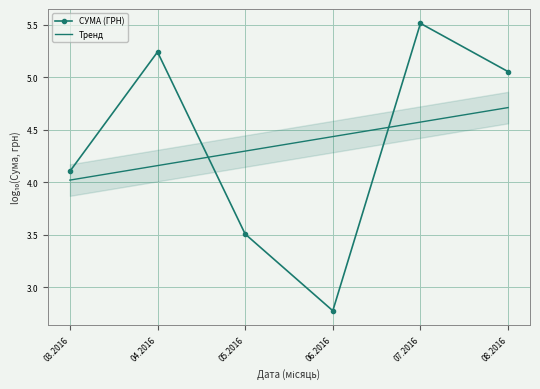

Which series has the widest spread of values?

СУМА (ГРН)